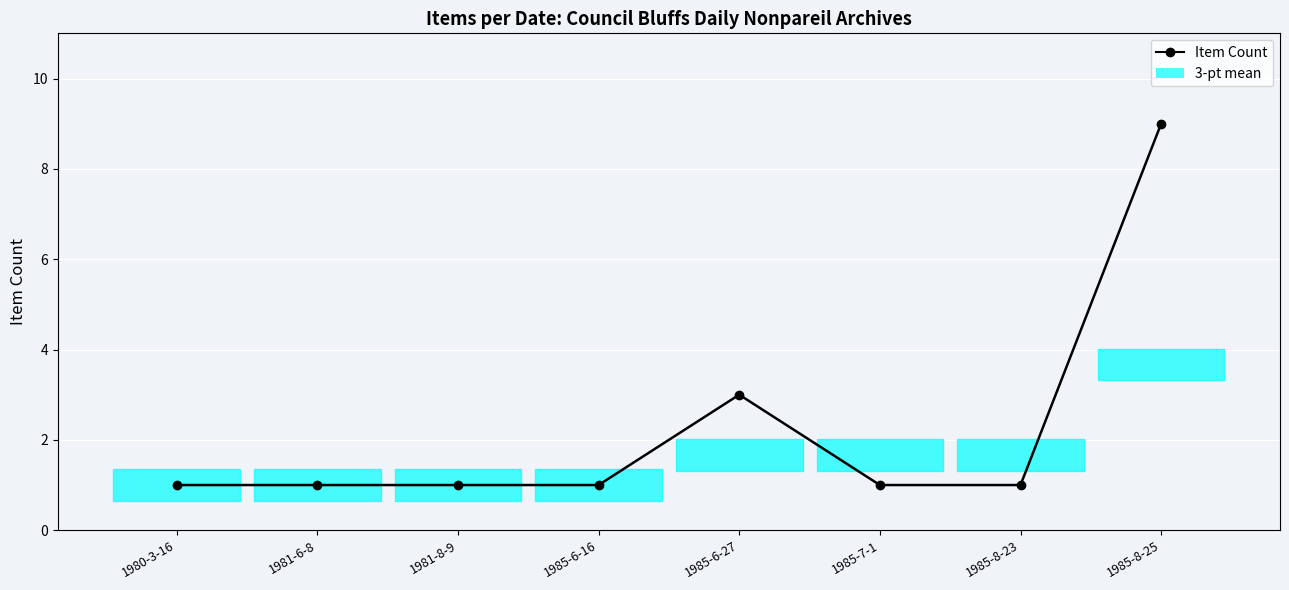

What is the approximate value at 1980-3-16?

1